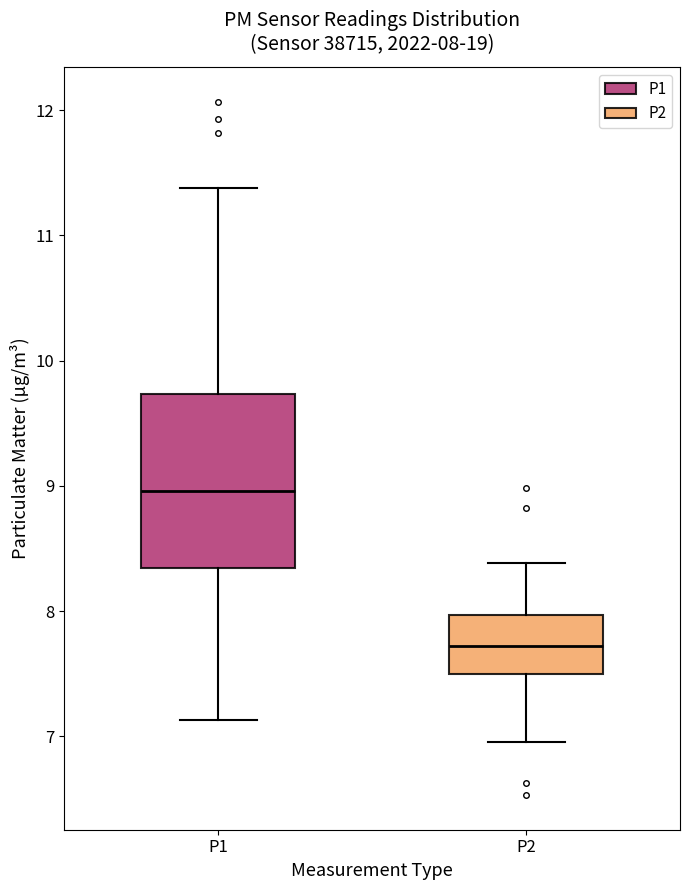

Comparing the boxes themselves (not the whiskers), which one is the tallest?

P1